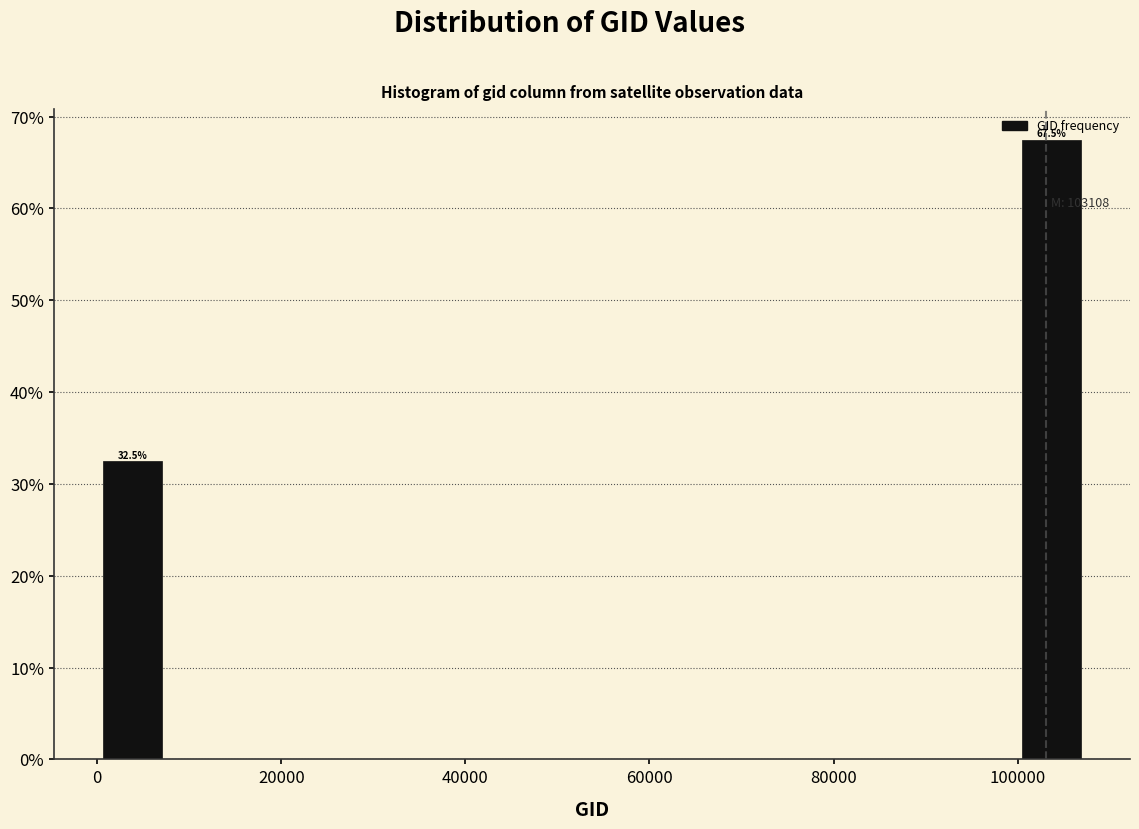

Around what value on the x-axis is the tallest bar? Give the approximate position of its centre, as read against the axis.

104000